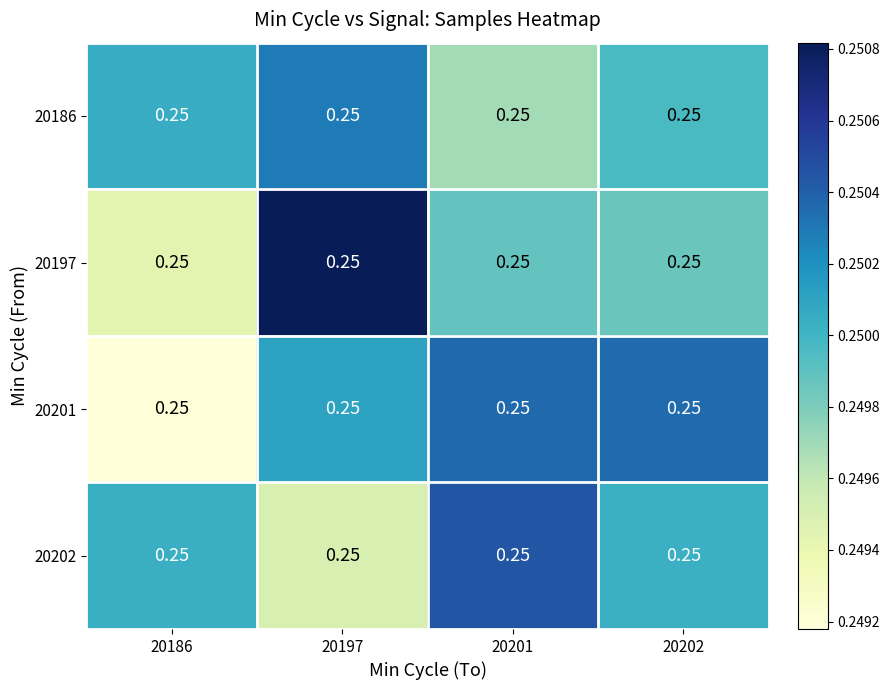

True or false: 20197 has a value of 0.4 at 20197.

False